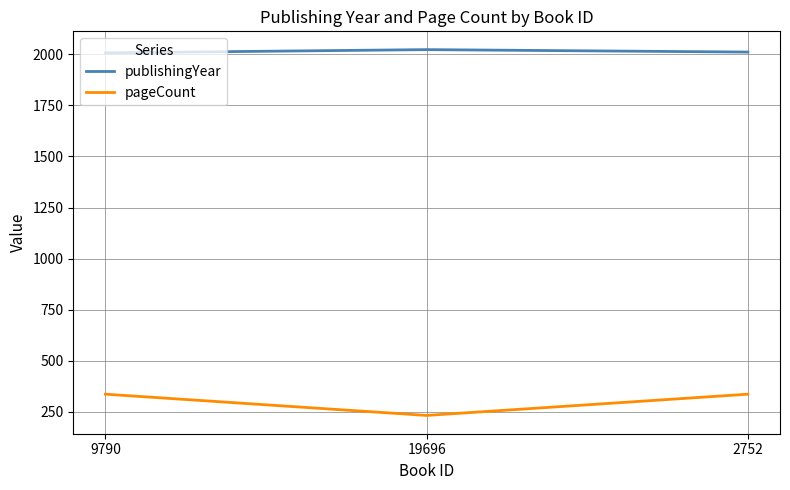

What is the spread (max minus min) of values at 2752?

1675